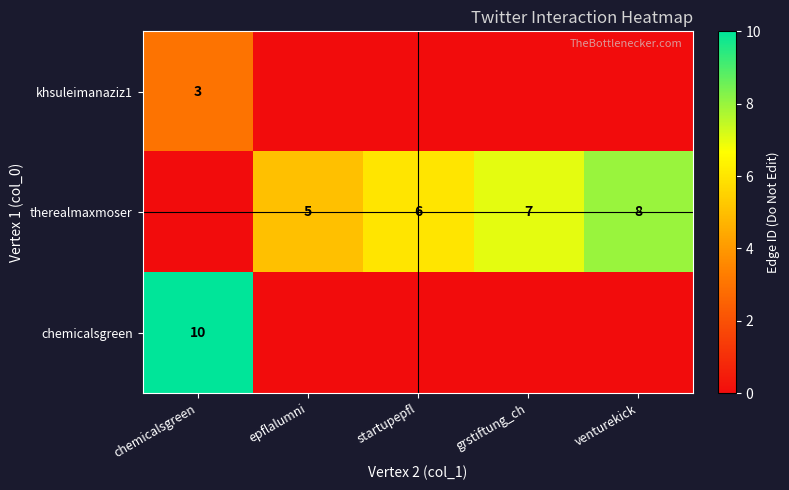

At how many categories does at least one series exceed 9?

1